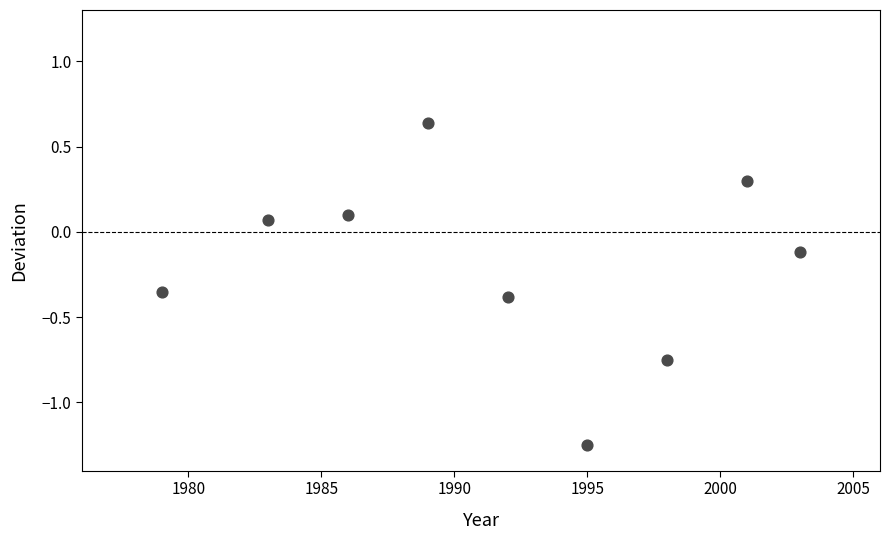

What is the range of X values (max minus min)?

24.0